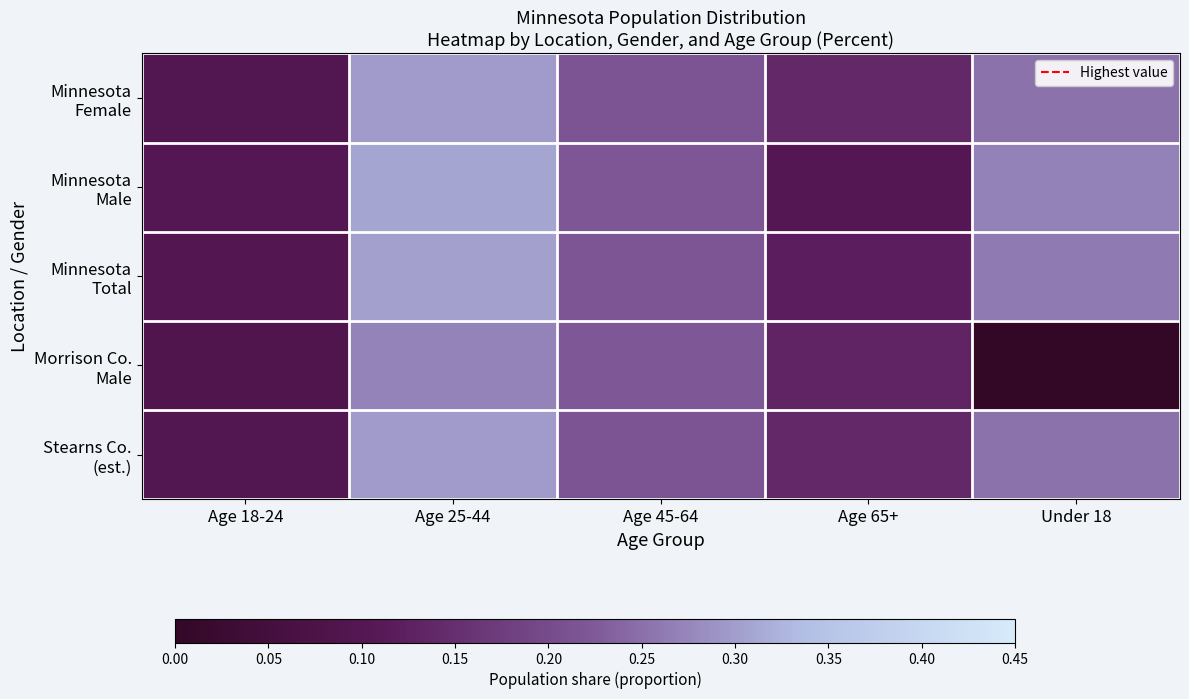

At how many categories does at least one series exceed 0?

5